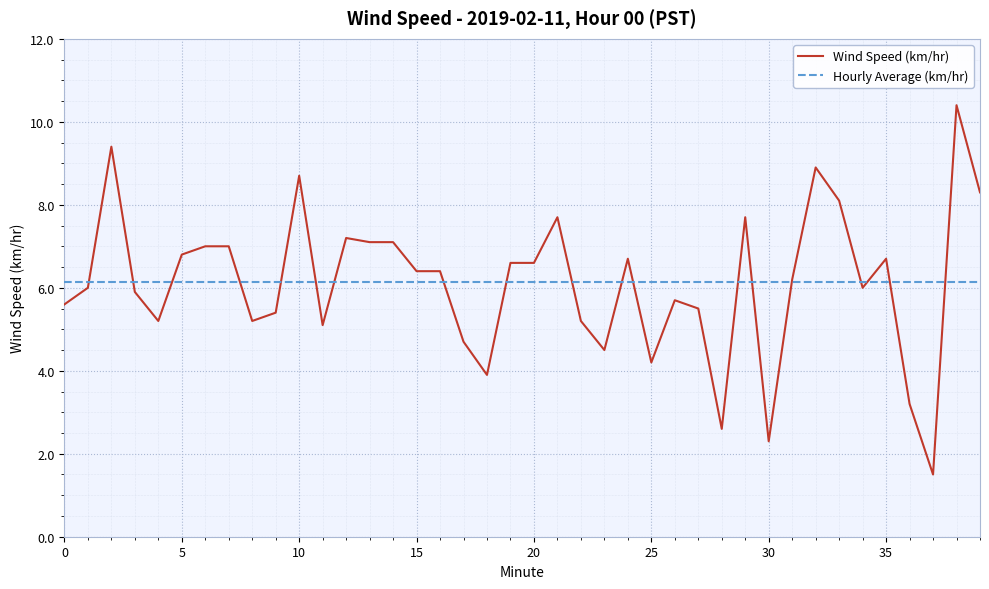

What is the highest value of the Hourly Average (km/hr) series?

6.2